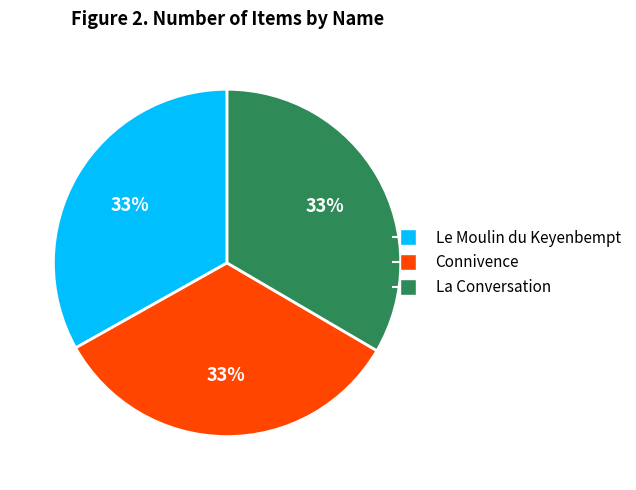

To the nearest percent, what is the average slice percentage?

33%